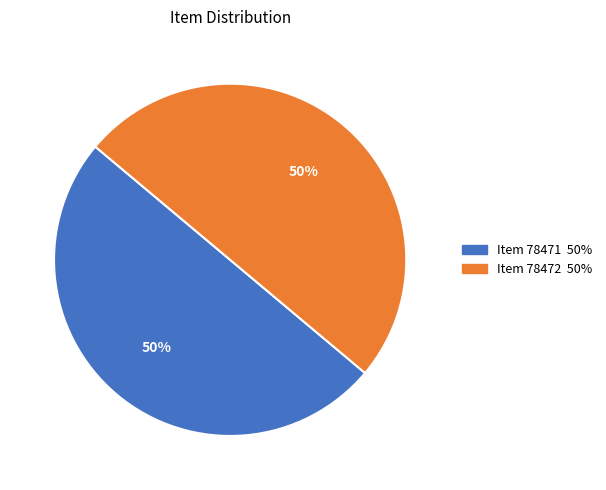

True or false: Item 78471 accounts for 39% of the total.

False